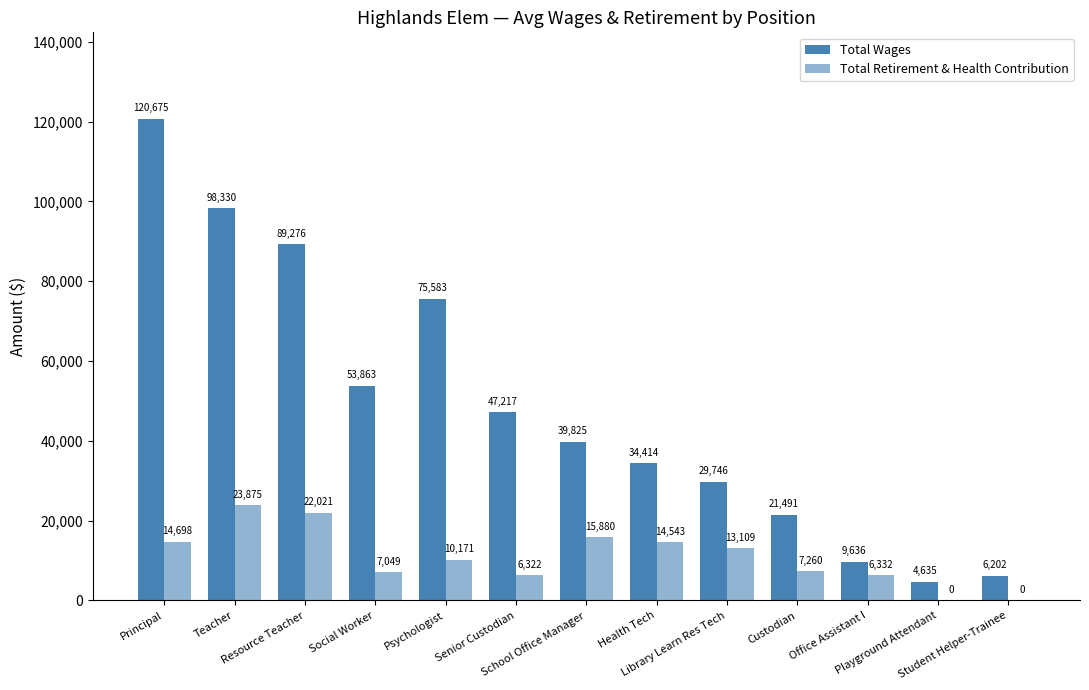

How many groups of bars are there?

13